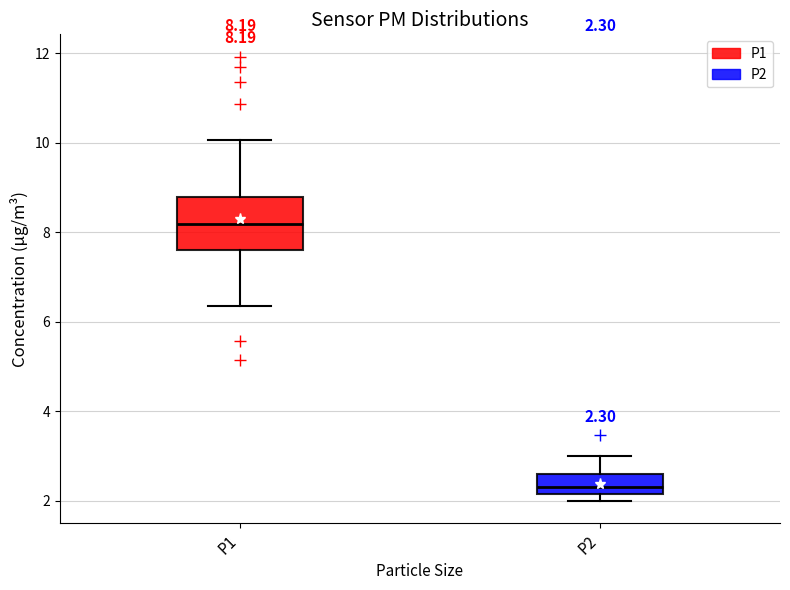

Comparing the boxes themselves (not the whiskers), which one is the tallest?

P1